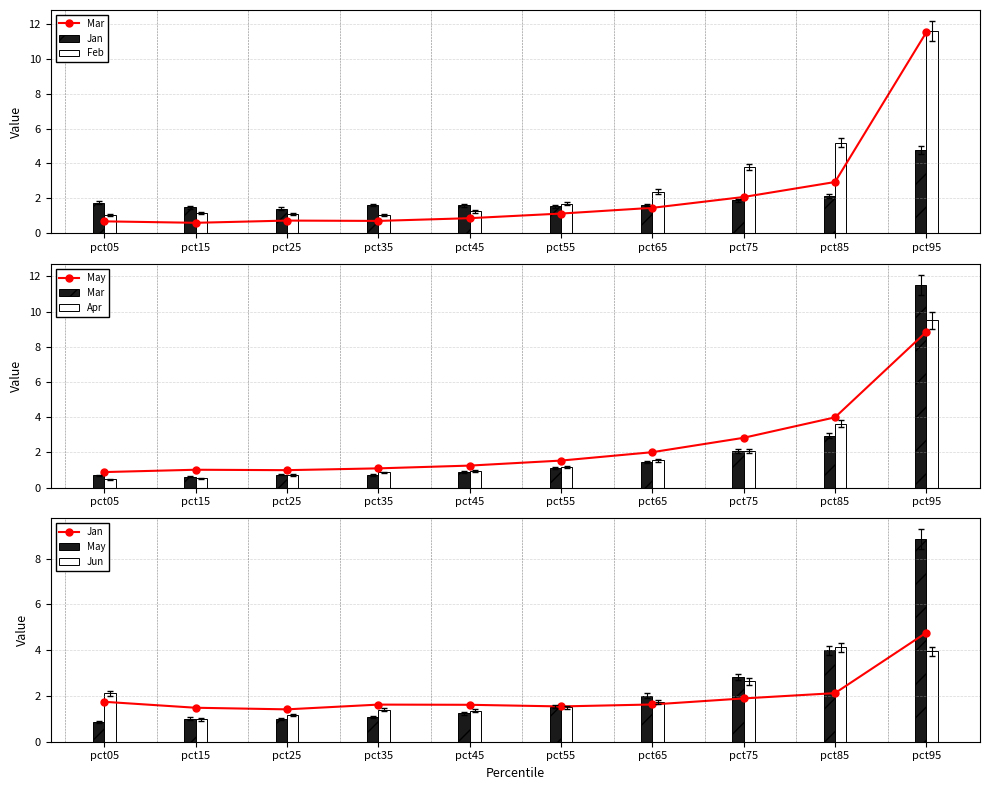

Which series has the widest spread of values?

Mar